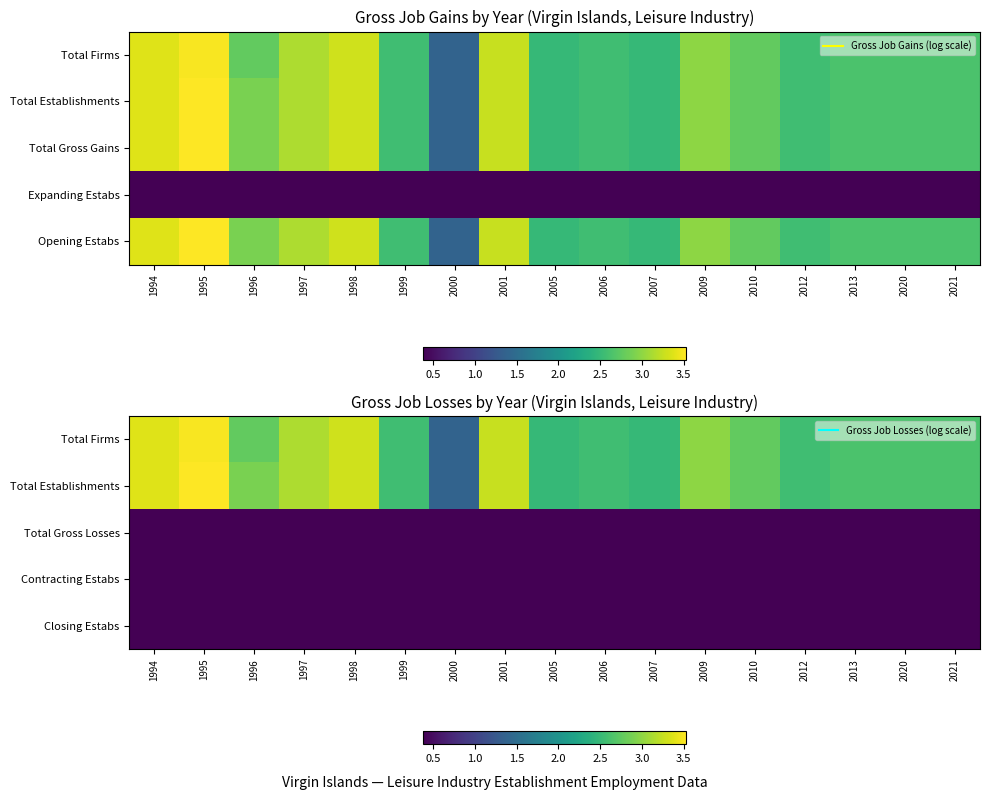

Which category has the lowest value across all series?

1994